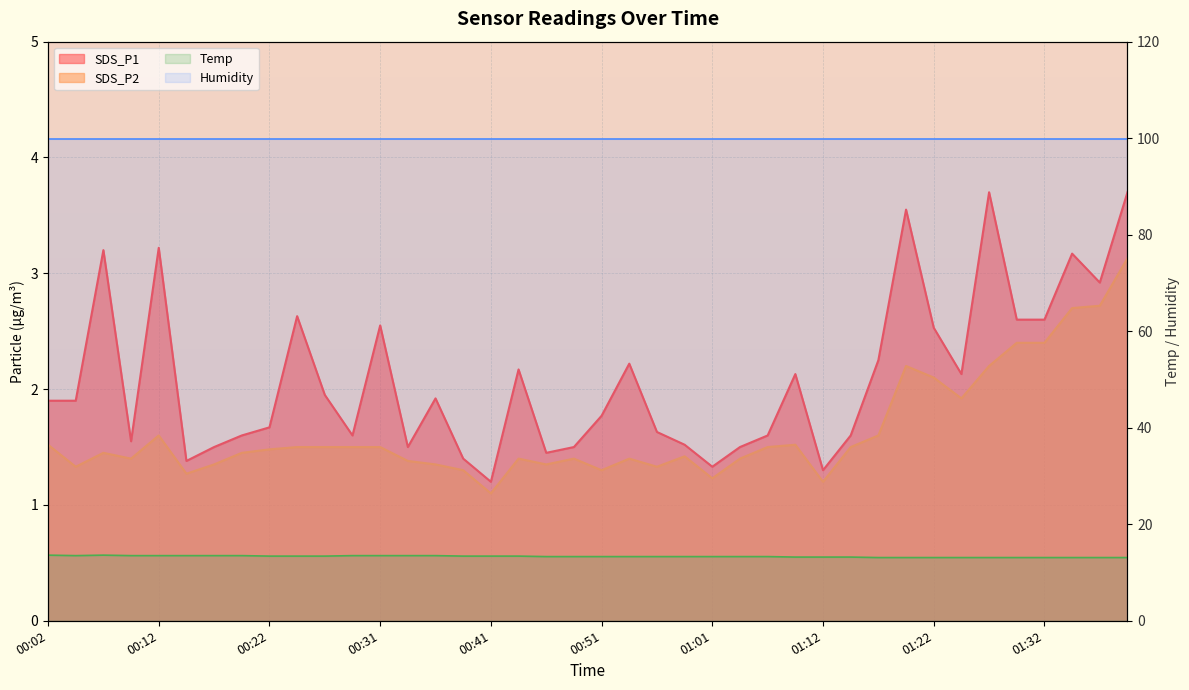

True or false: SDS_P1 has more than 2 points higher than both neighbors.

True